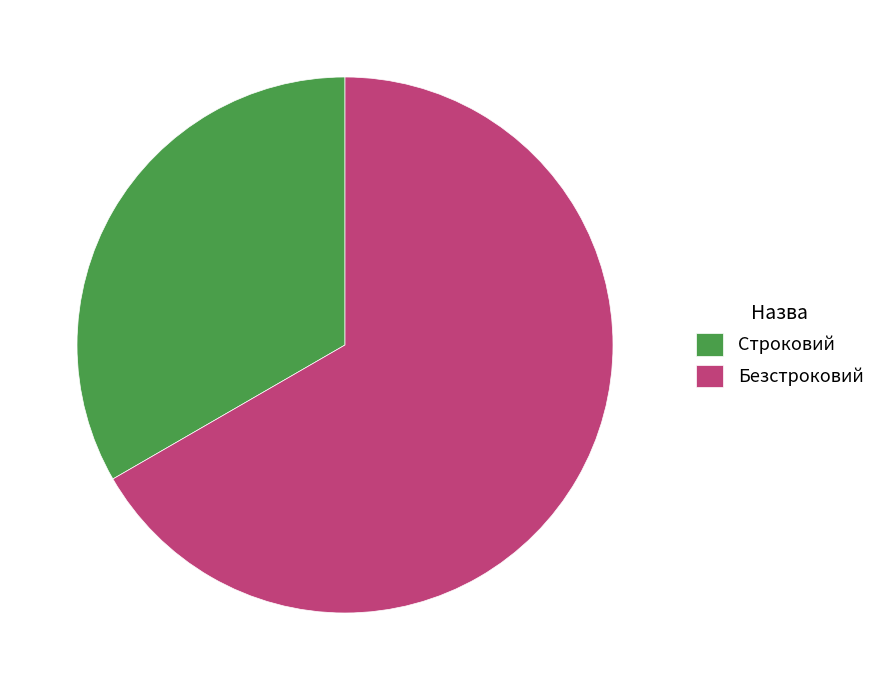

Which slice represents more than half of the pie?

Безстроковий